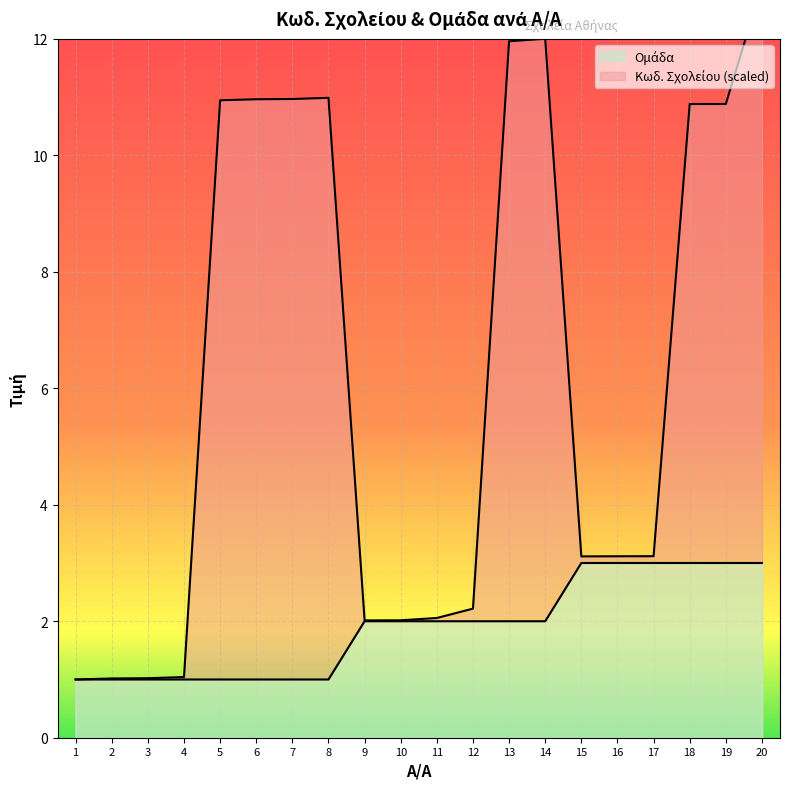

What is the difference between the Κωδ. Σχολείου values at 13 and 6?

1.0